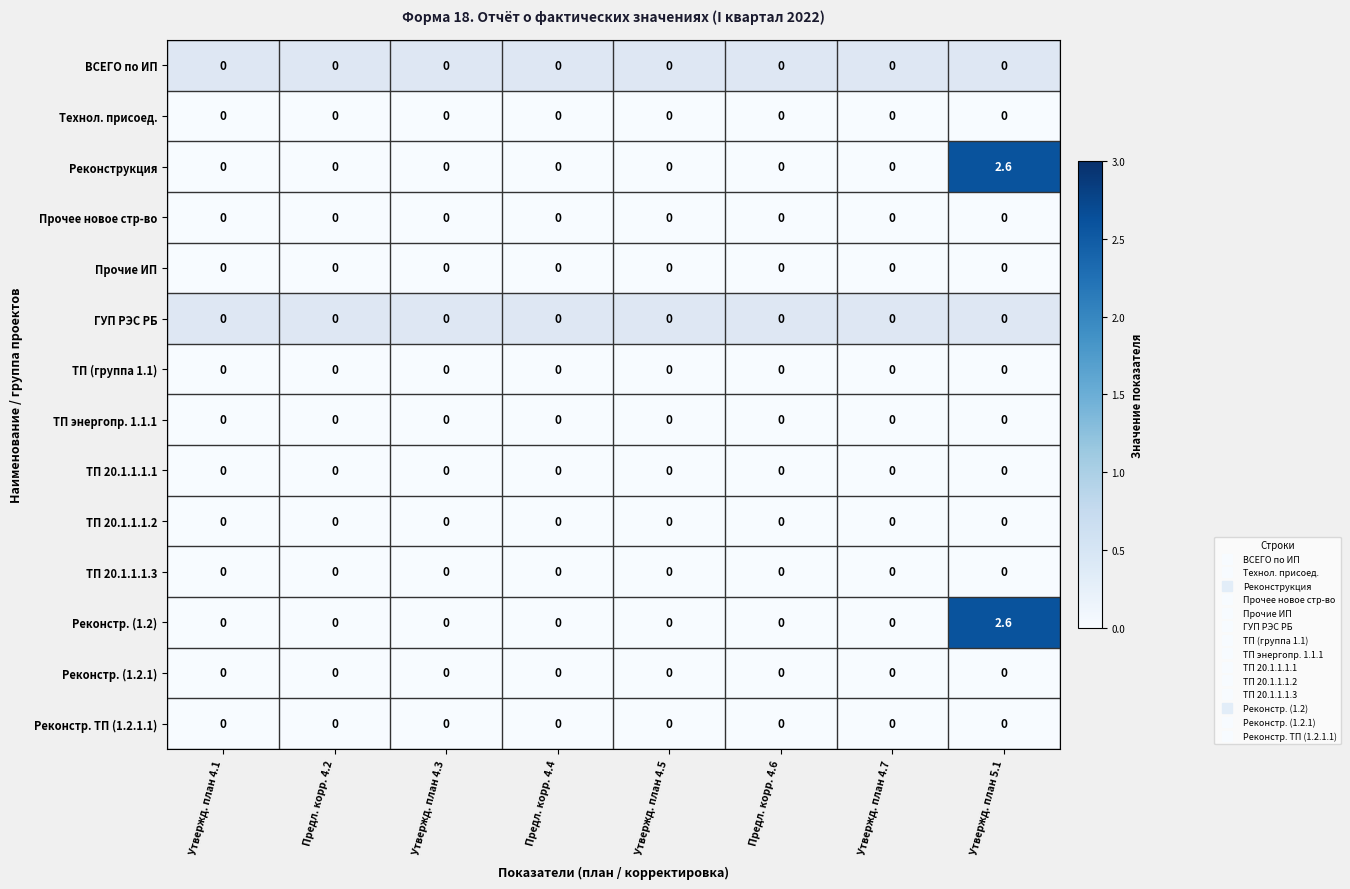

At how many categories does at least one series exceed 2?

1